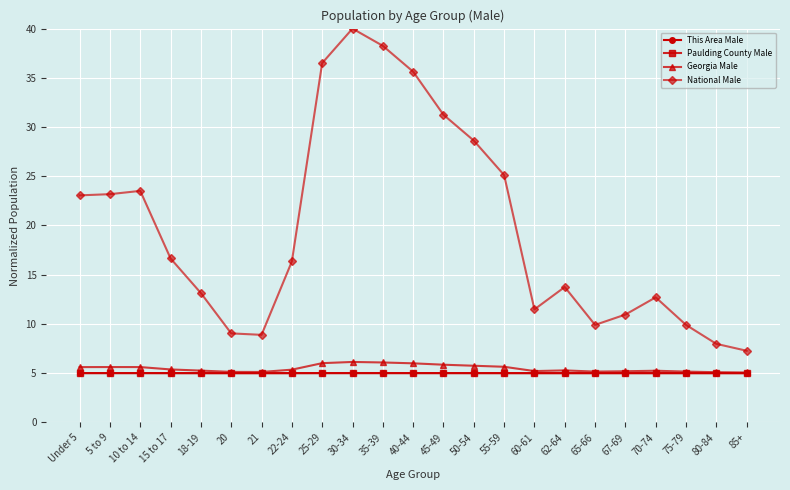

What is the difference between the highest and lowest values at 70-74?

7.7